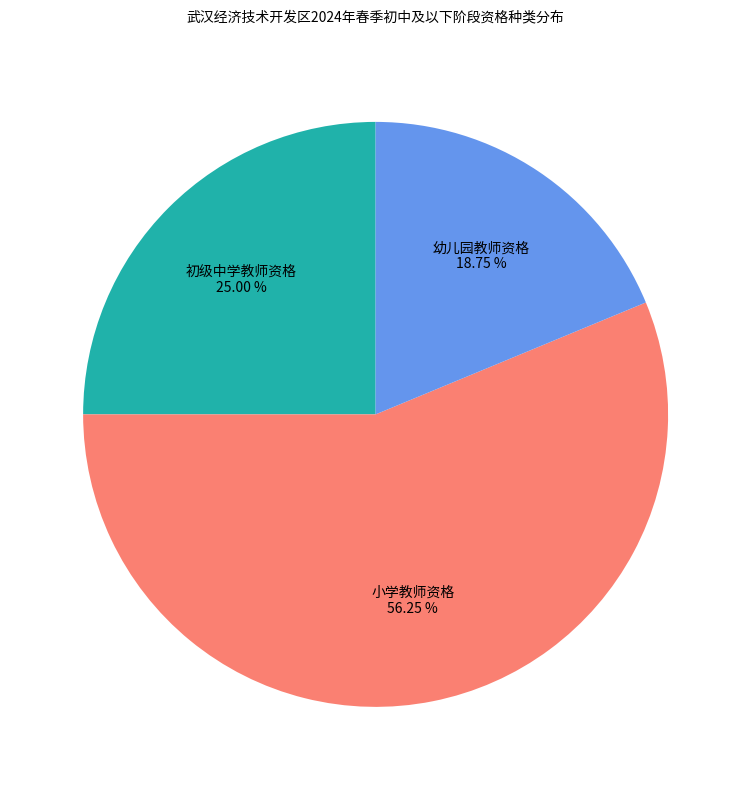

Is there any slice that represents more than half of the pie?

Yes